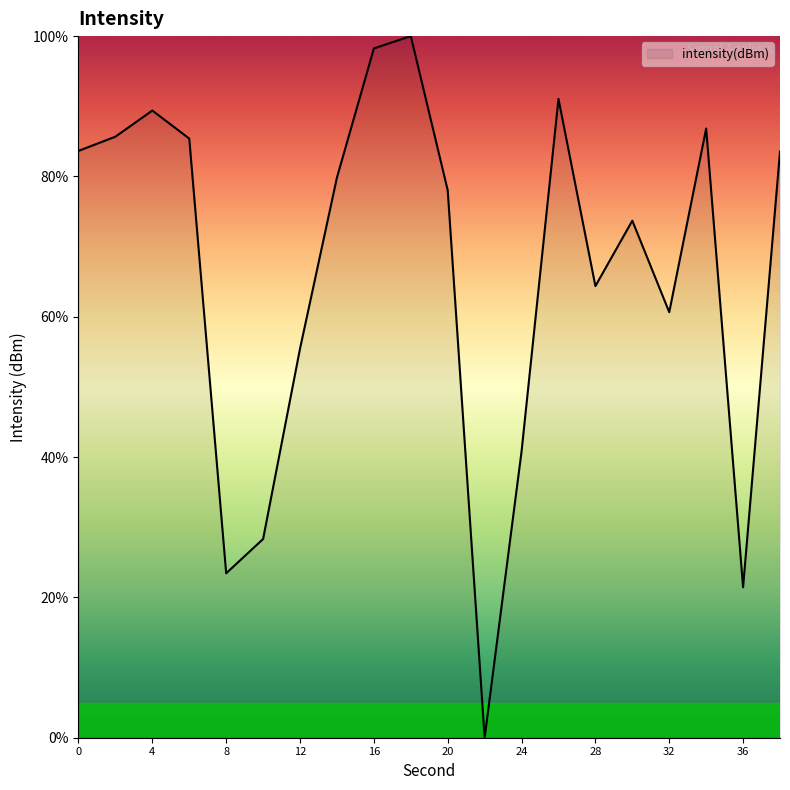

How many interior local peaks (higher than both neighbors) does the data have?

5